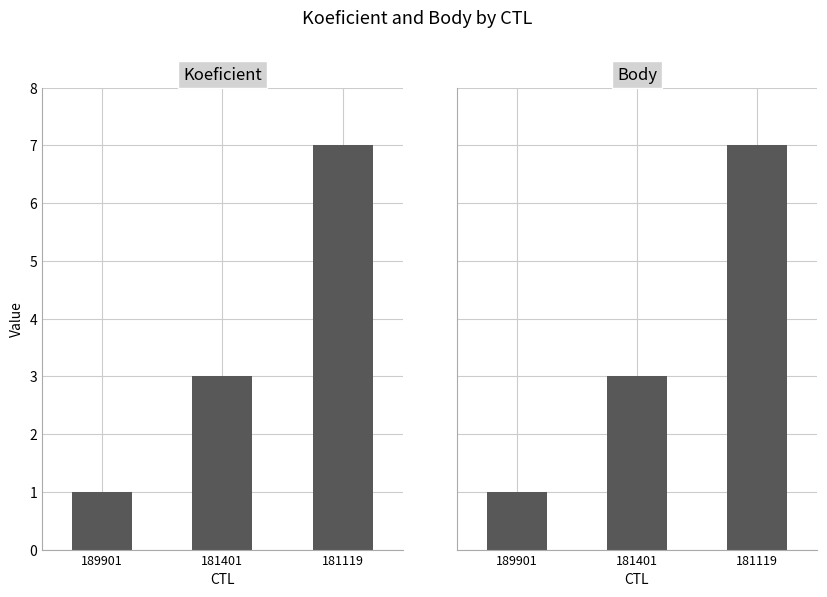

What is the minimum value shown in the chart?

1